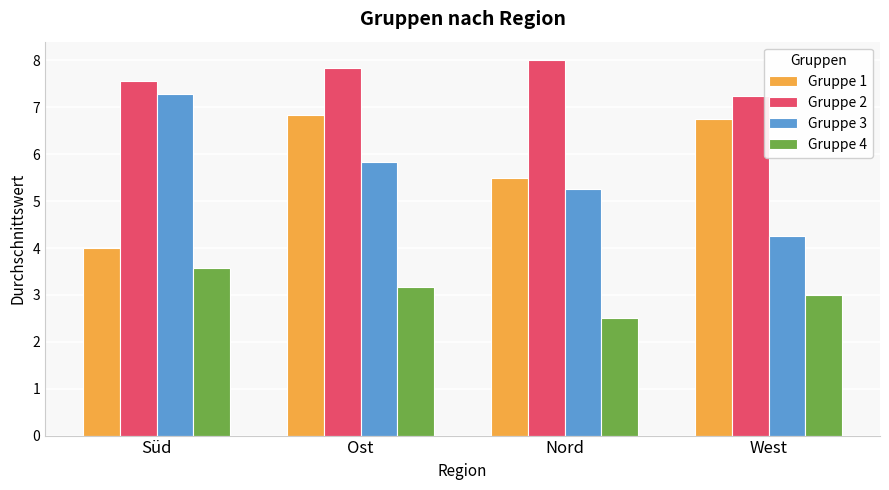

What is the value of the Gruppe 2 bar at the 2nd from the left?

7.8